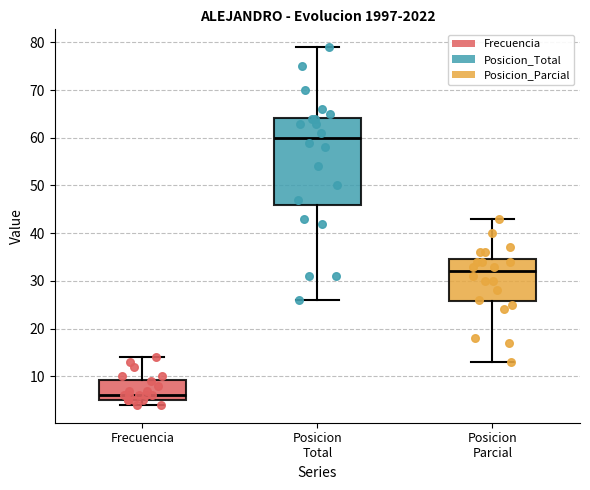

Reading left to right, transcribe this box plot: for each box, give where its median line is, the range the box spans, and where its two whiskers end, as read against the y-axis. The values are not printed on the chart, so give them approximately, as read against the axis.

Frecuencia: median 6, box 5 to 9, whiskers 4 to 14
Posicion Total: median 60, box 46 to 64, whiskers 26 to 79
Posicion Parcial: median 32, box 26 to 35, whiskers 13 to 43